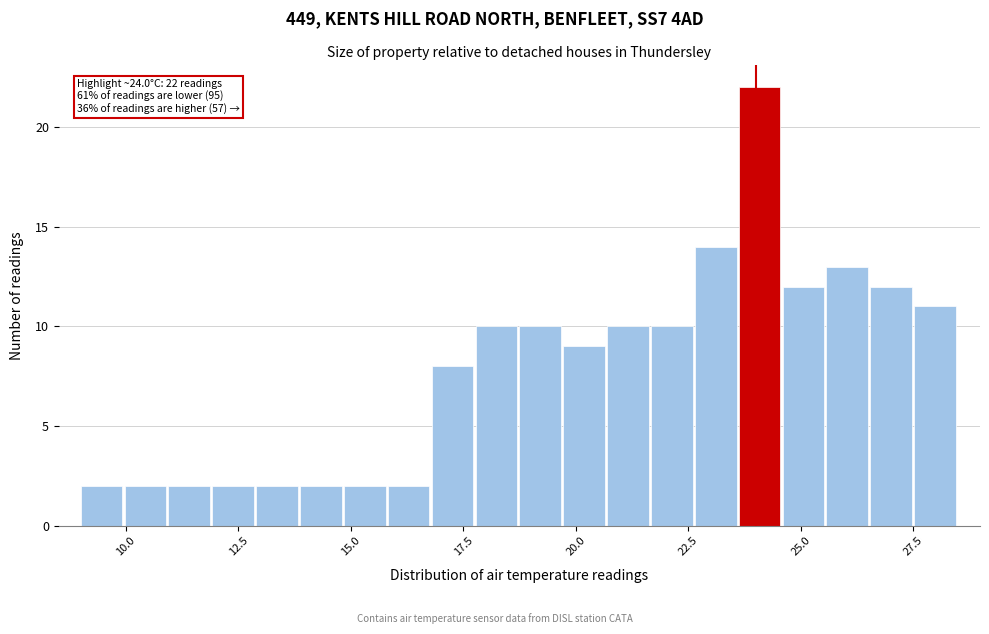

Read against the x-axis, roughly where is the centre of the tallest bar?

24.0